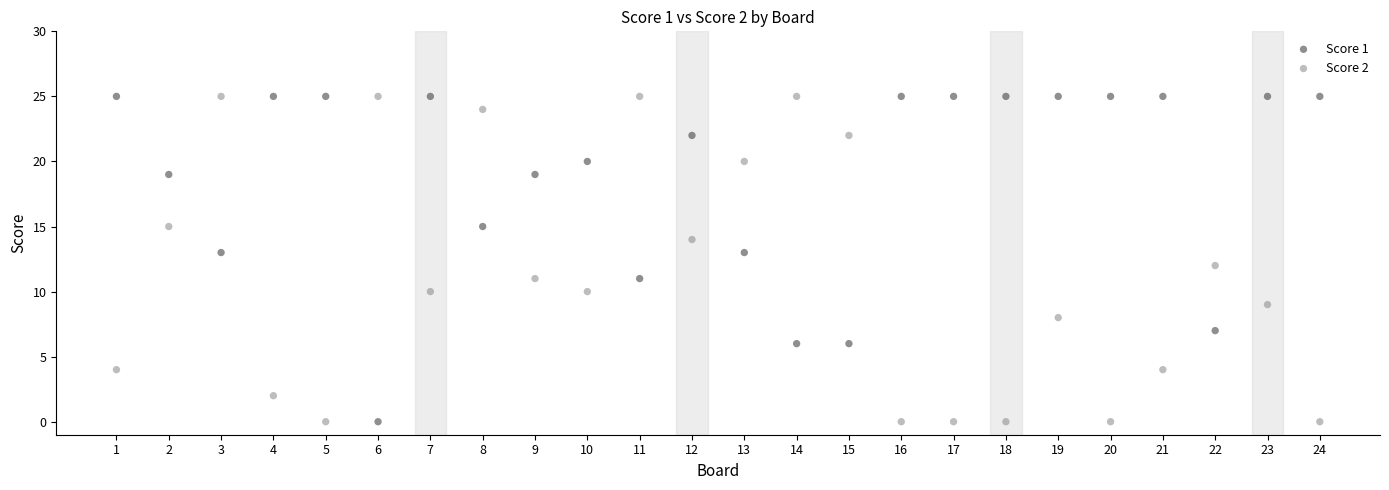

What is the X range (max minus min) for the scatter plot?

23